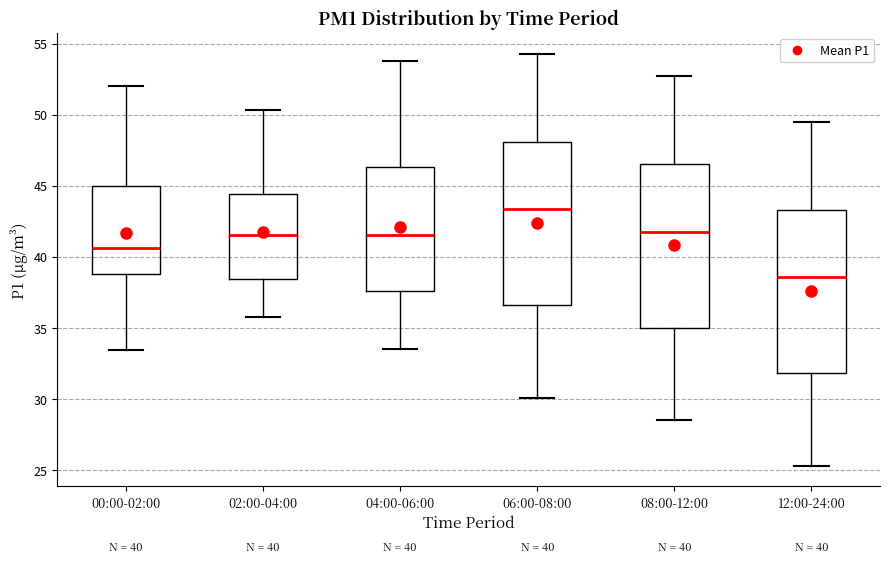

Which box has the highest median line?

06:00-08:00